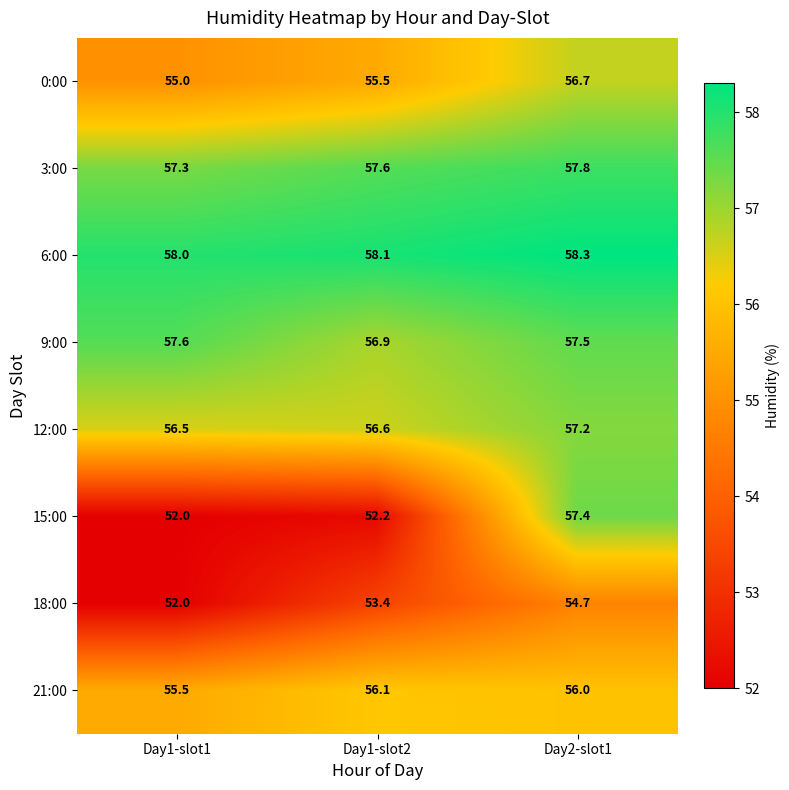

What is the average value of the 18:00 series?

53.4